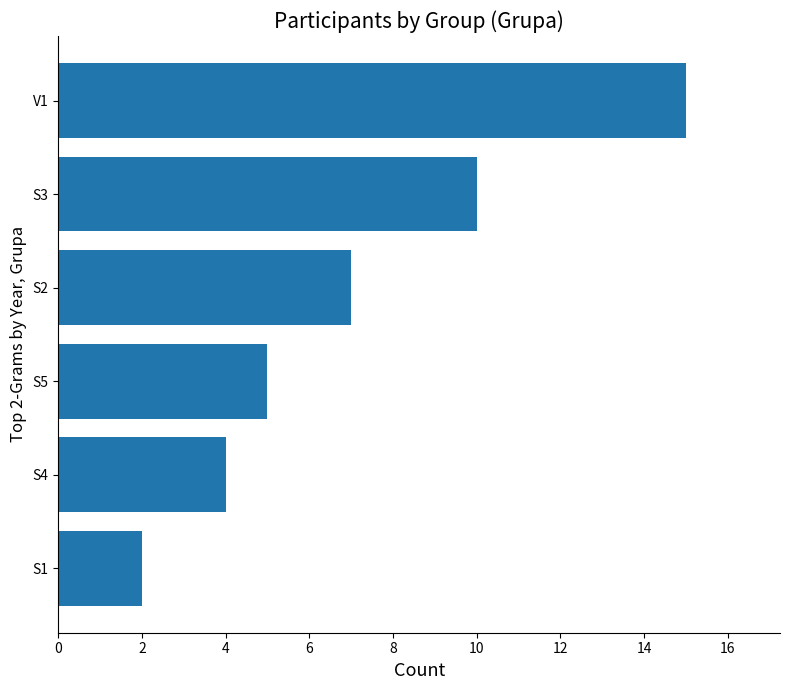

Which category has the highest value across all series?

V1